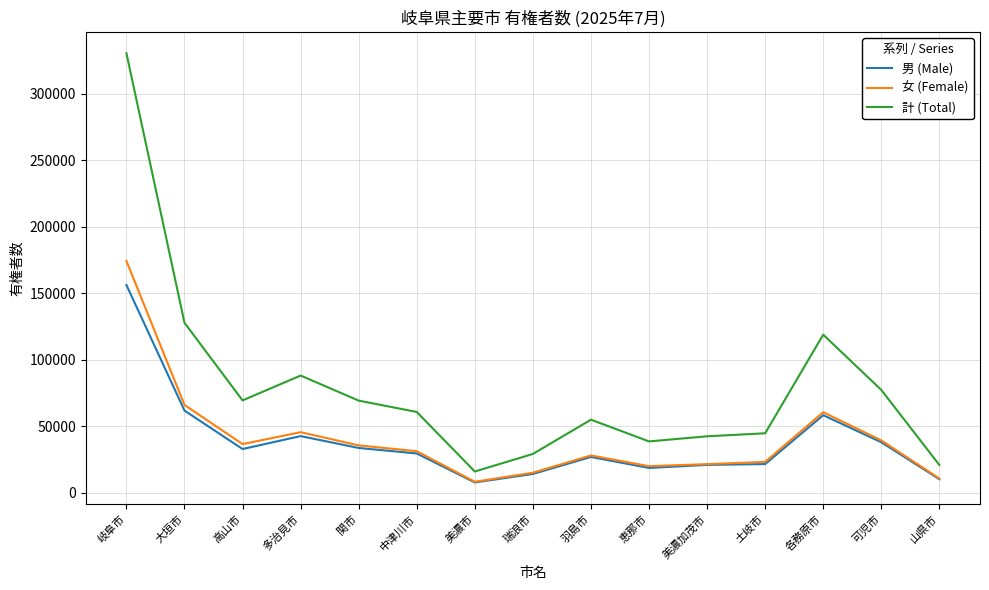

Rank the series by their maximum value, from highest to lowest.

計 (Total), 女 (Female), 男 (Male)